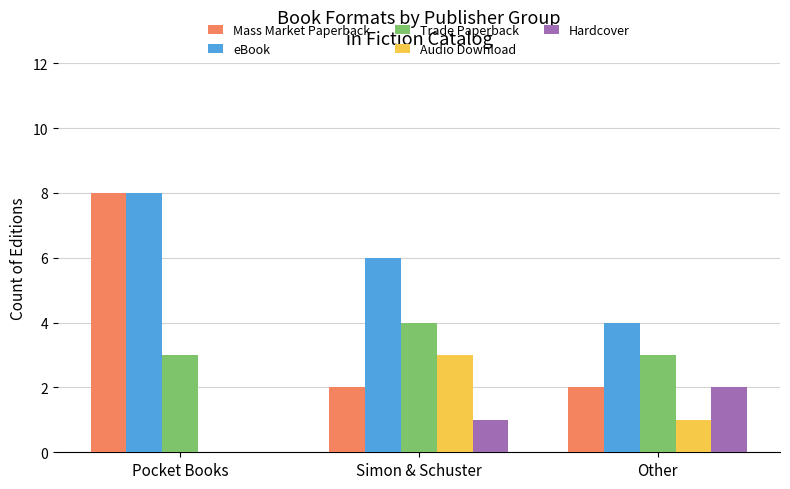

Reading left to right, list all the values displayed in this chart.

Mass Market Paperback: 8	2	2
eBook: 8	6	4
Trade Paperback: 3	4	3
Audio Download: 0	3	1
Hardcover: 0	1	2